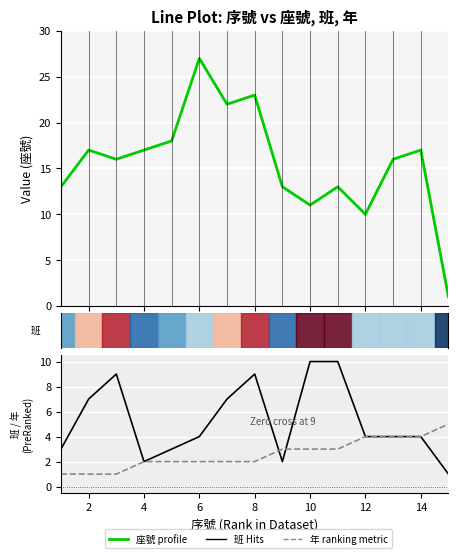

How many 班 values are between 3 and 9?

10